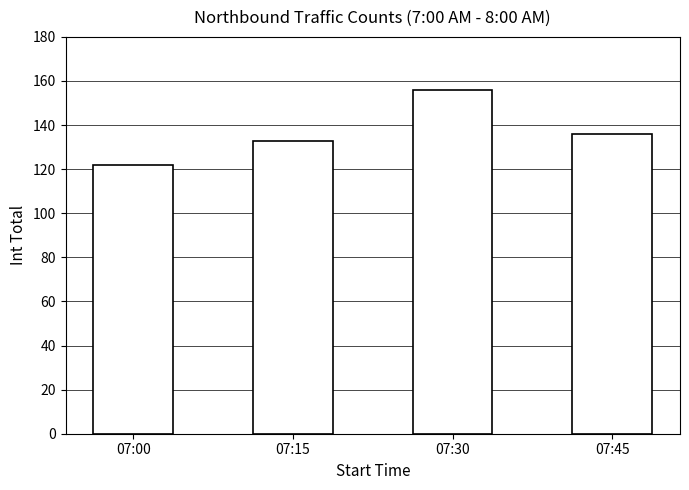

At which category does the chart reach its peak across all series?

07:30